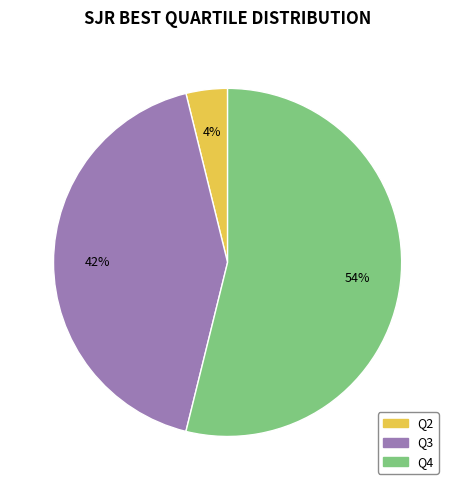

Which category accounts for the majority?

Q4